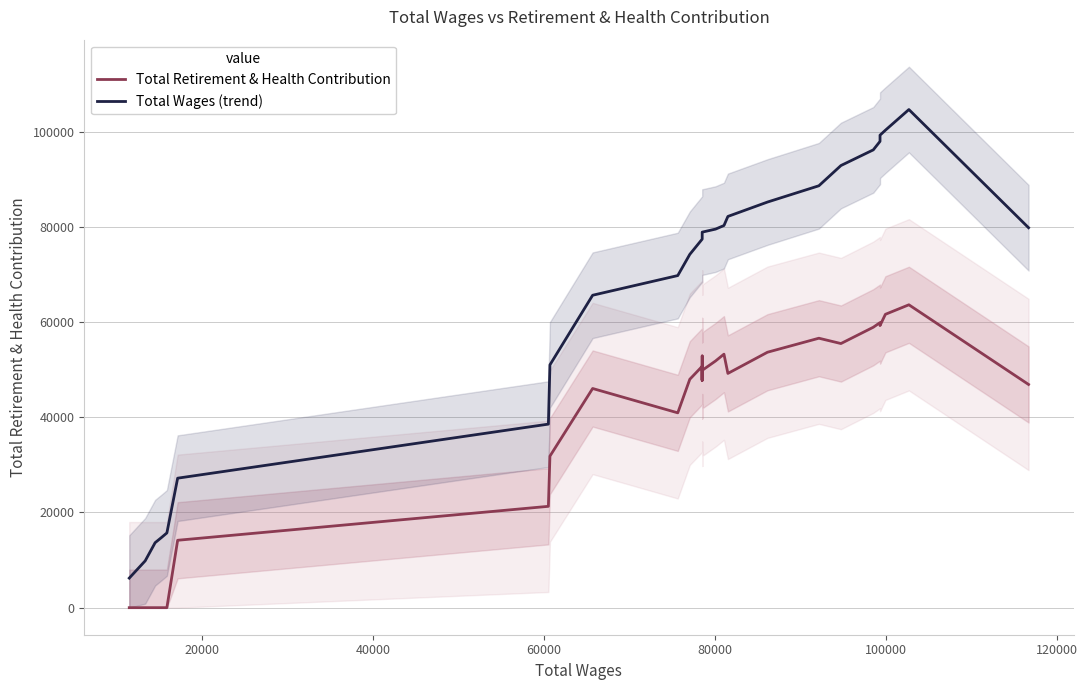

How many data points does each series have?

31